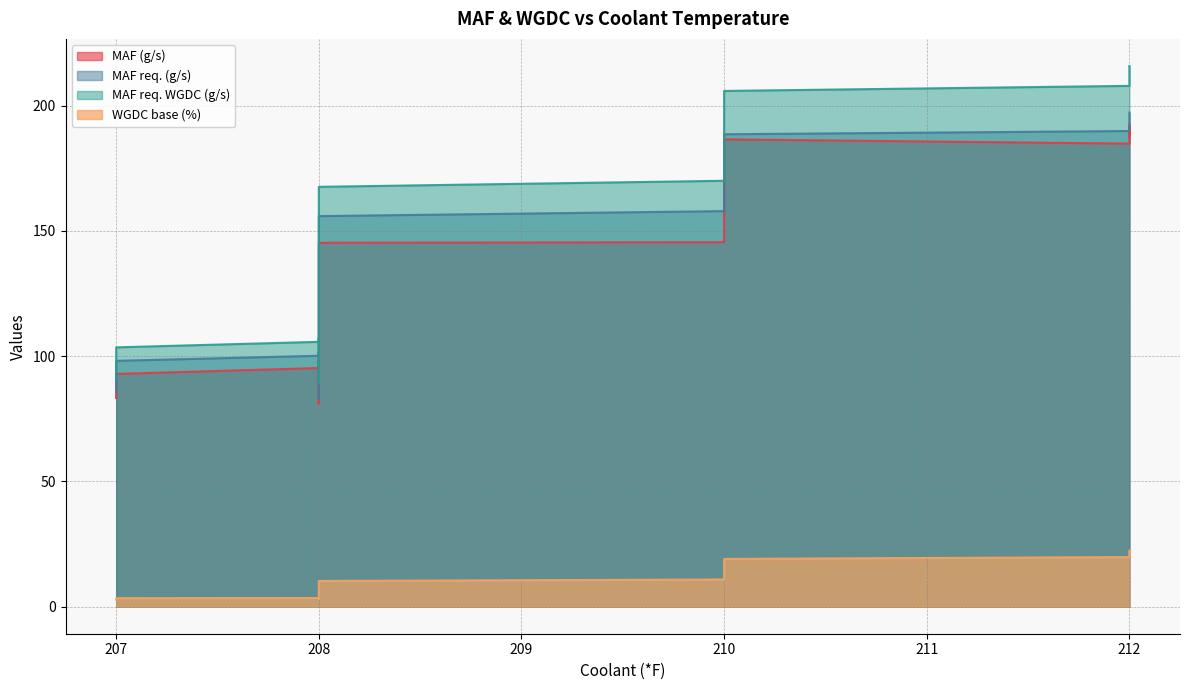

Is the value of WGDC base (%) at 208 greater than the value of MAF (g/s) at 210?

No